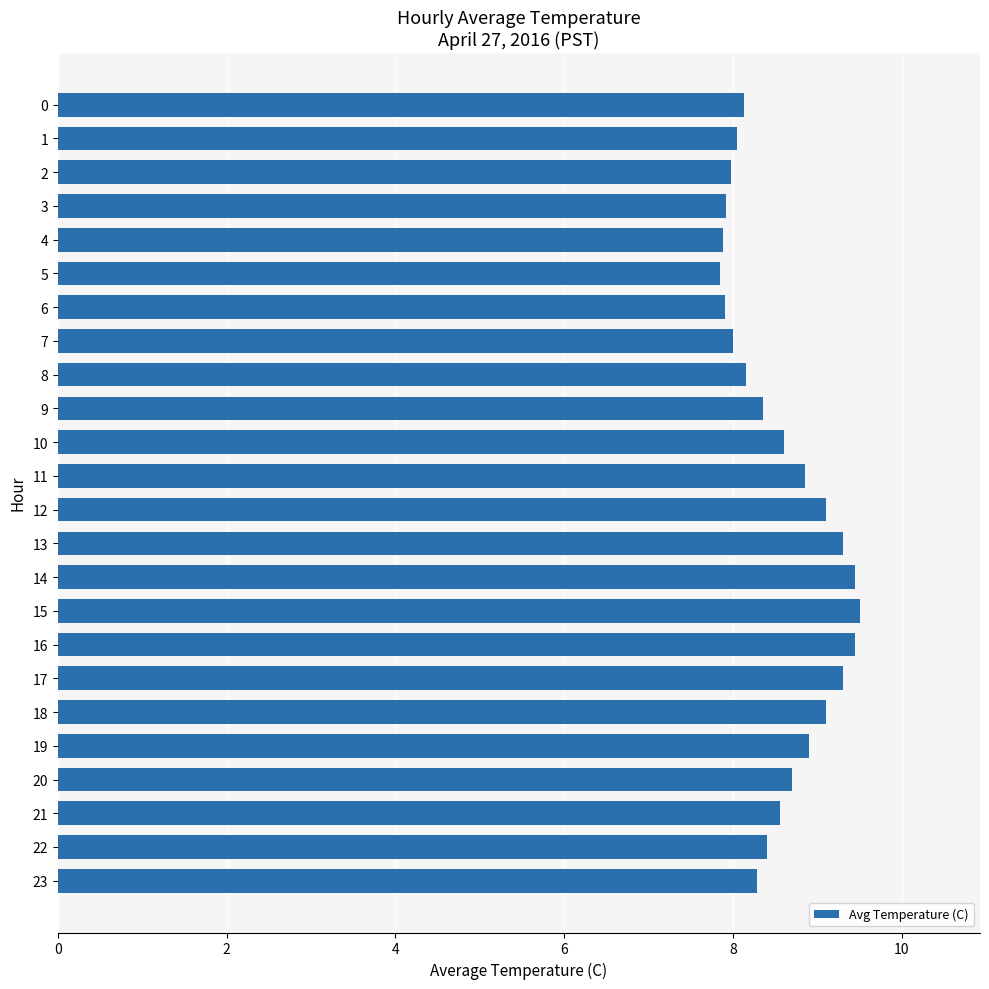

Between 12 and 19, which is larger?

12